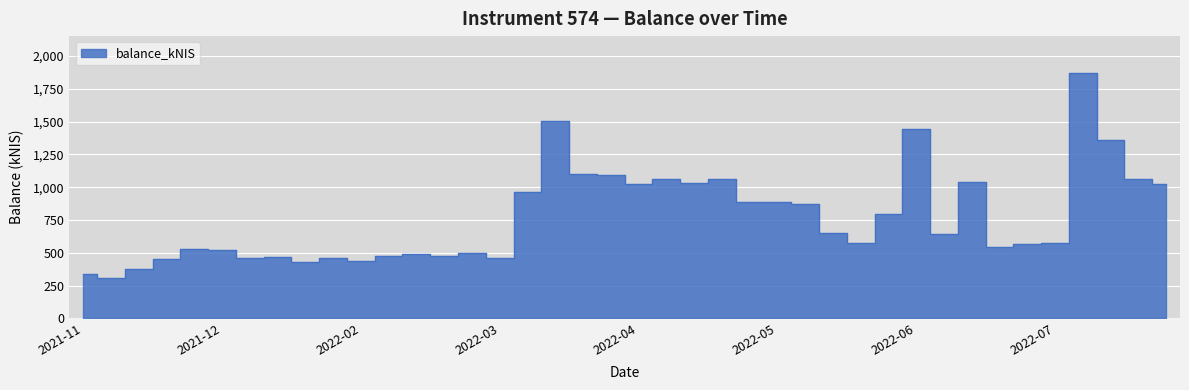

Rank the categories by value from highest to lowest.

2022-08-04, 2022-03-24, 2022-06-23, 2022-08-11, 2022-03-31, 2022-04-07, 2022-05-03, 2022-04-20, 2022-08-18, 2022-07-07, 2022-04-28, 2022-04-14, 2022-08-25, 2022-03-16, 2022-05-12, 2022-05-19, 2022-05-26, 2022-06-16, 2022-06-02, 2022-06-30, 2022-06-09, 2022-07-28, 2022-07-21, 2022-07-14, 2021-12-23, 2021-12-30, 2022-03-03, 2022-02-17, 2022-02-24, 2022-02-10, 2022-01-13, 2022-01-27, 2022-01-06, 2022-03-10, 2021-12-16, 2022-02-03, 2022-01-20, 2021-12-09, 2021-11-25, 2021-12-02